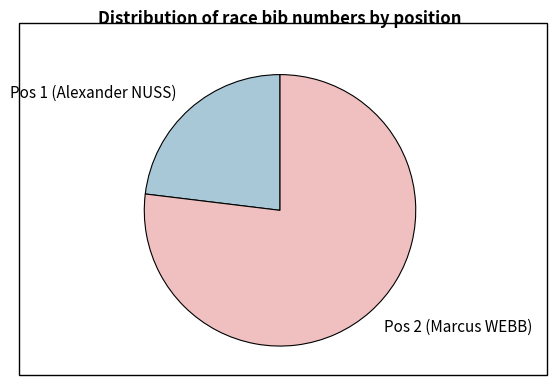

True or false: Pos 2 (Marcus WEBB) accounts for 70% of the total.

False